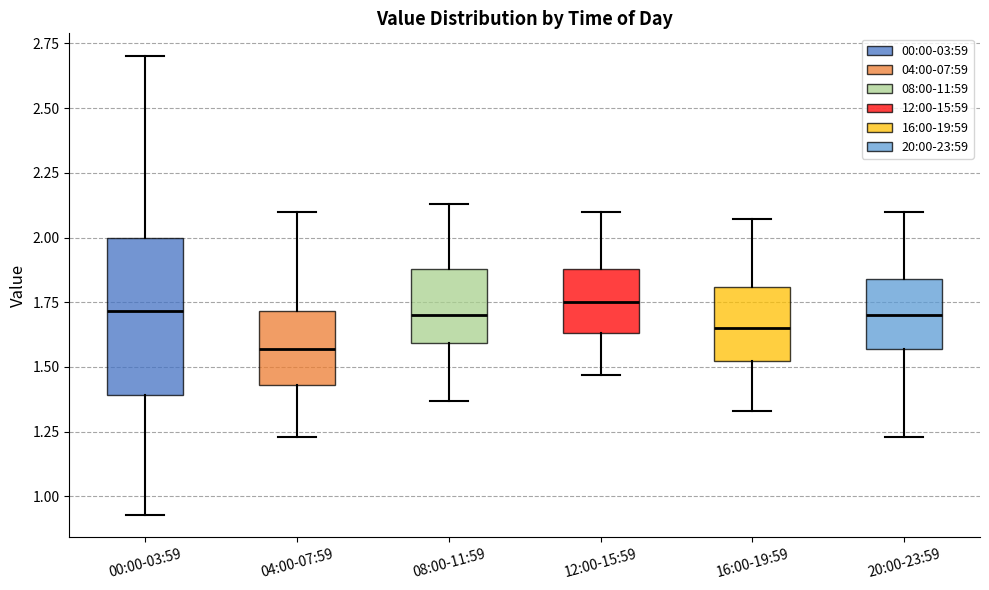

Where does the lower whisker of the box for 20:00-23:59 end on the y-axis? The values are not printed on the chart, so give them approximately, as read against the axis.

1.25